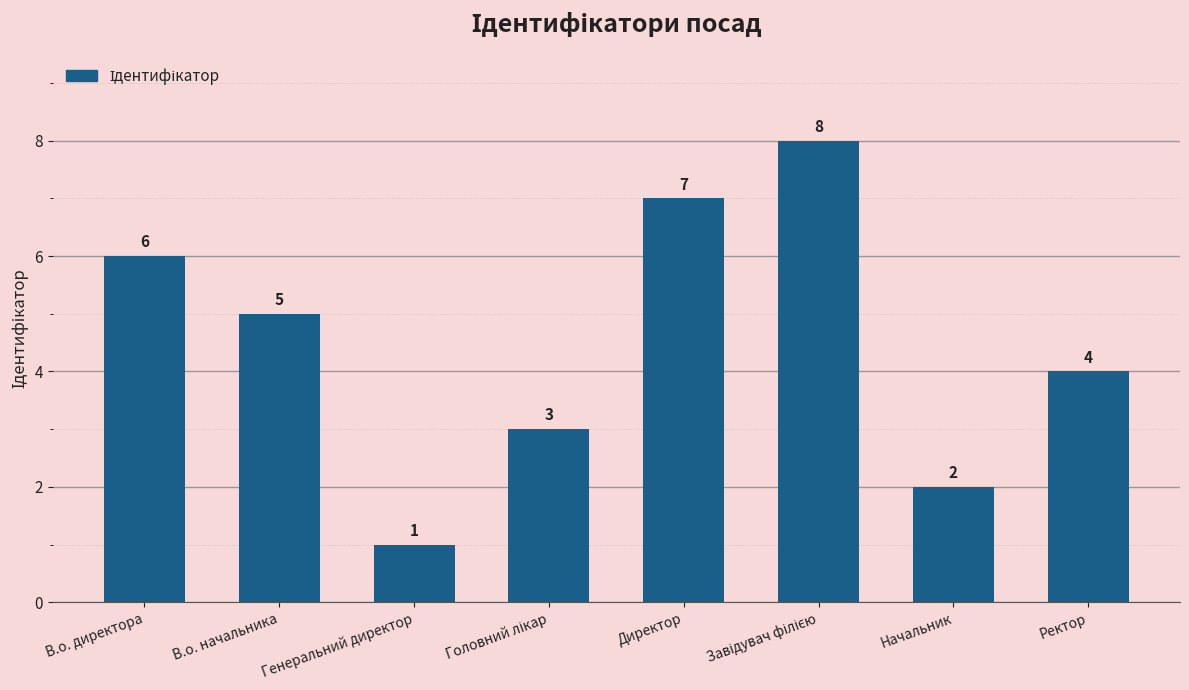

What is the ratio of the value at Ректор to the value at В.о. начальника?

0.8